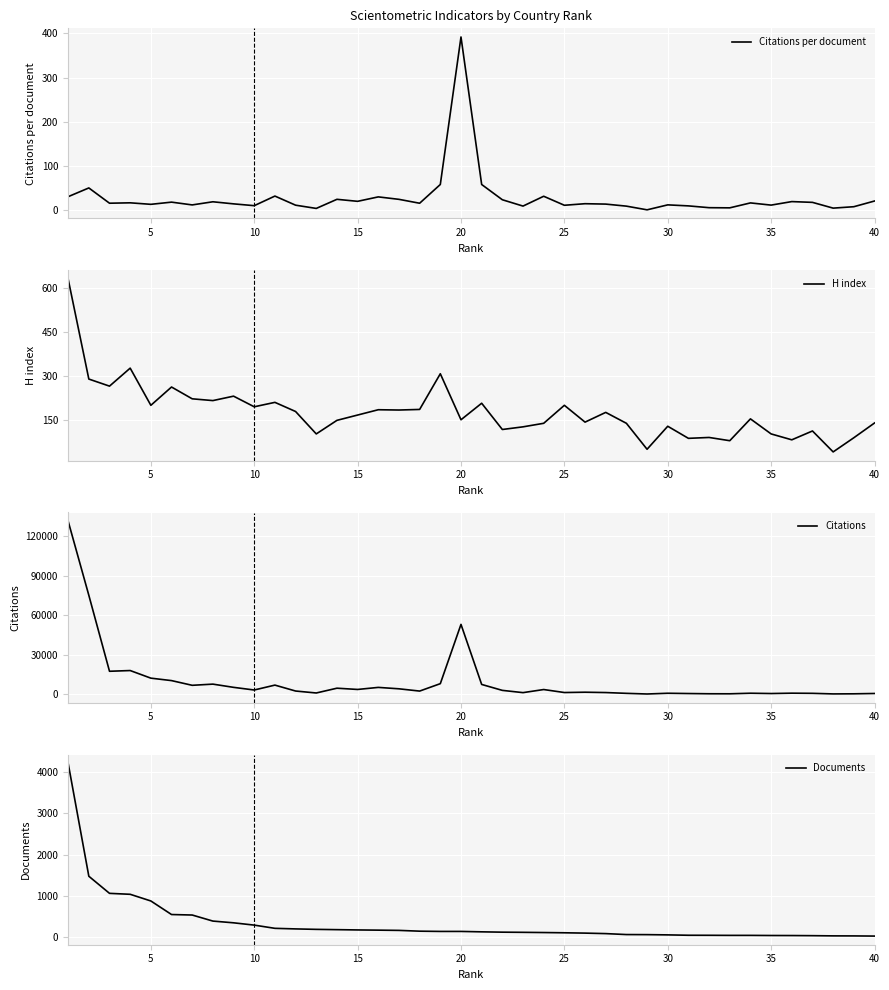

True or false: Citations per document has a value of 10.8 at 10.

True